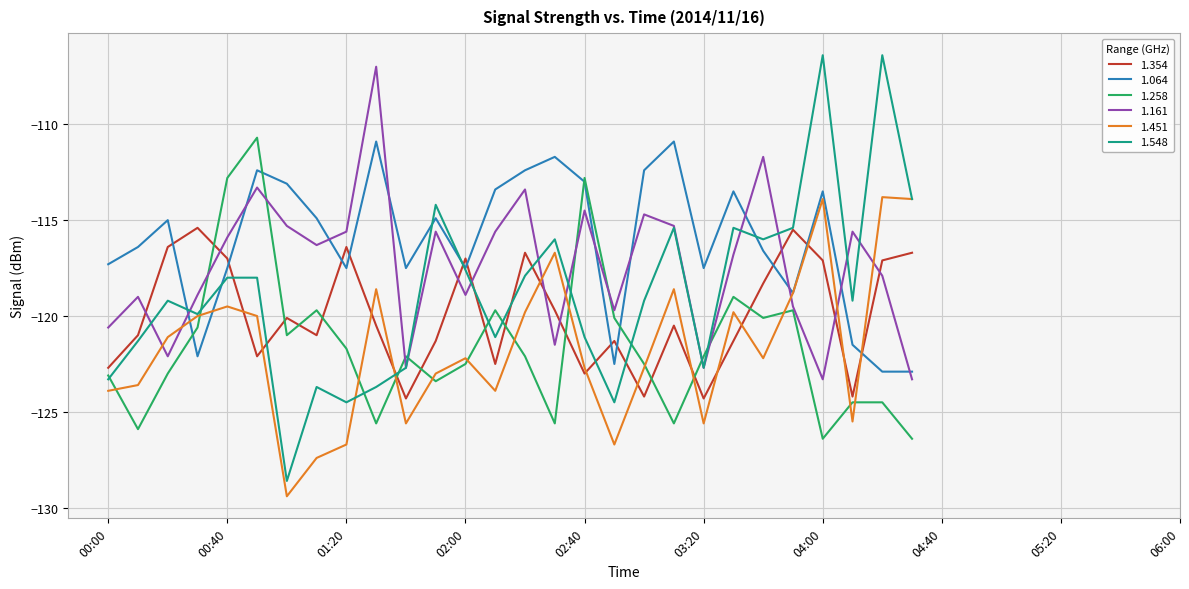

What is the maximum value for 1.548?

-106.4